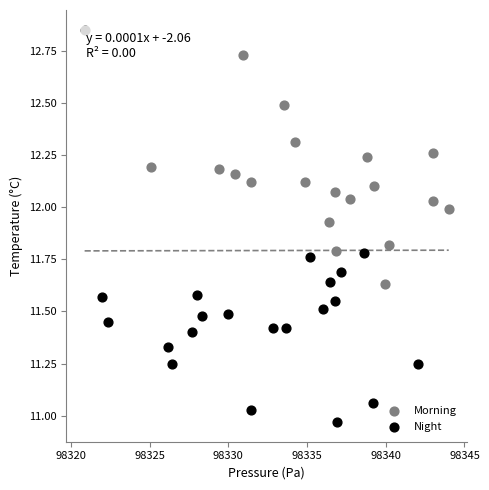

Which series contains the highest Y value?

Morning